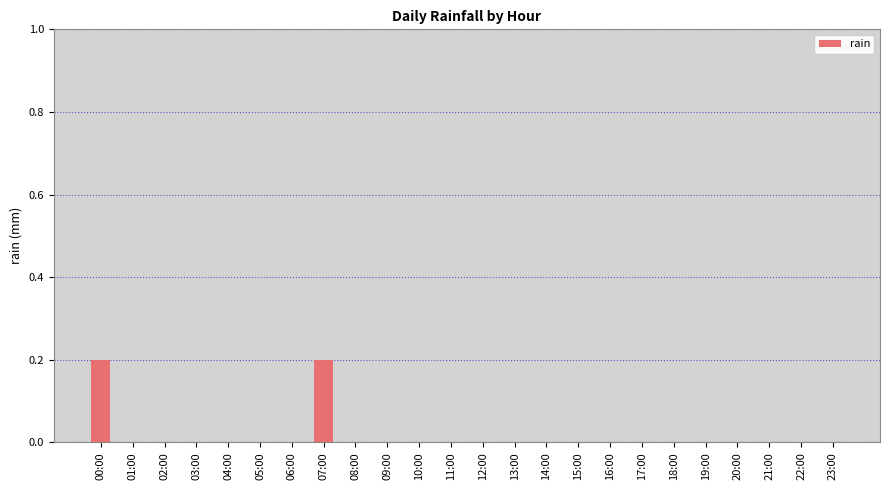

Is it true that the value at 00:00 is 0.3?

False